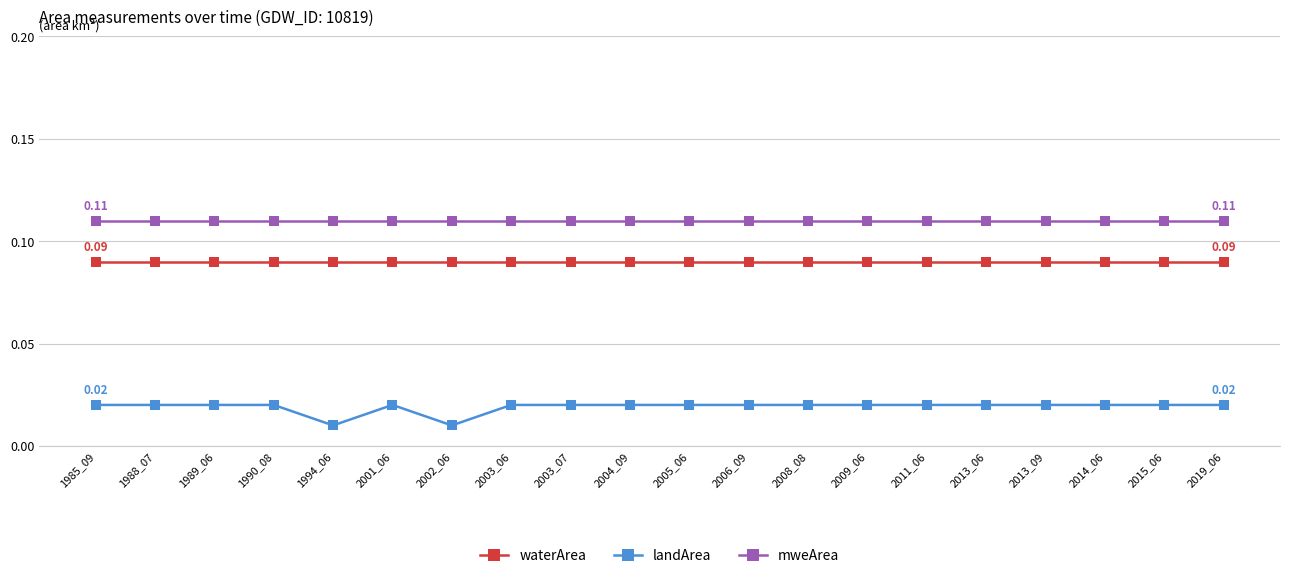

True or false: mweArea and waterArea cross at least once.

False